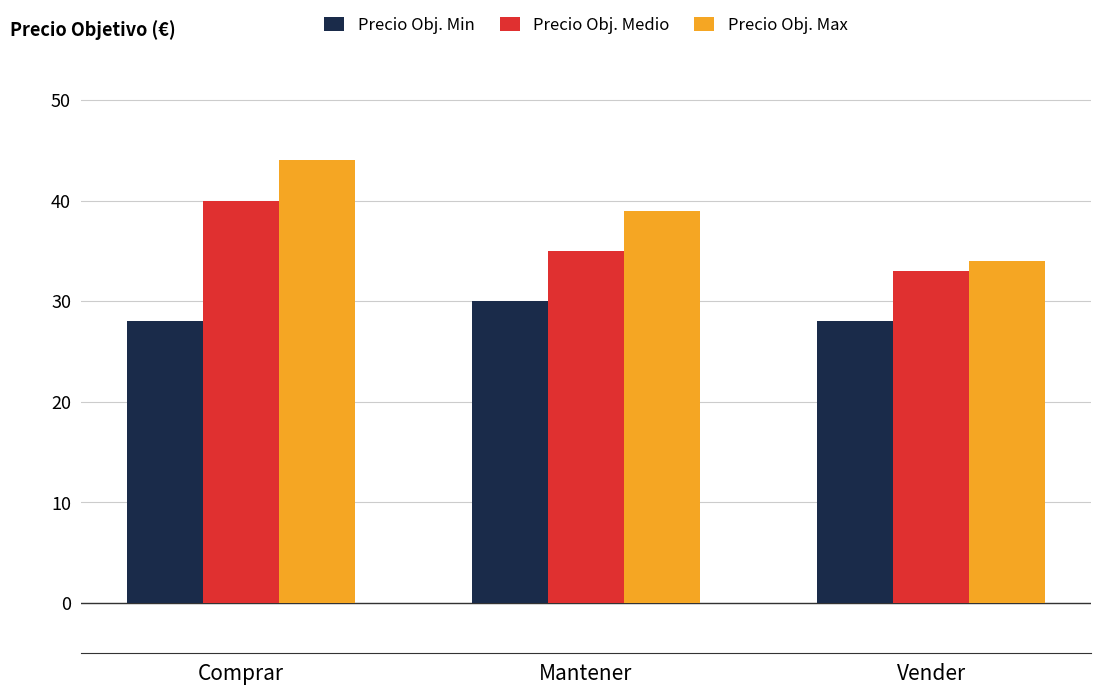

Which series has the widest spread of values?

Precio Obj. Max